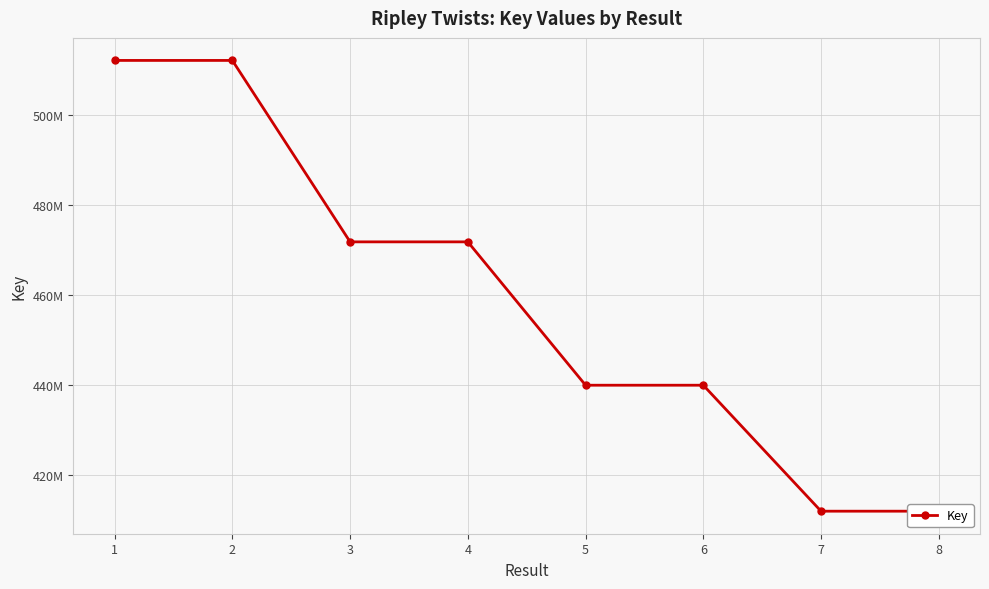

Does the chart have visible grid lines?

Yes